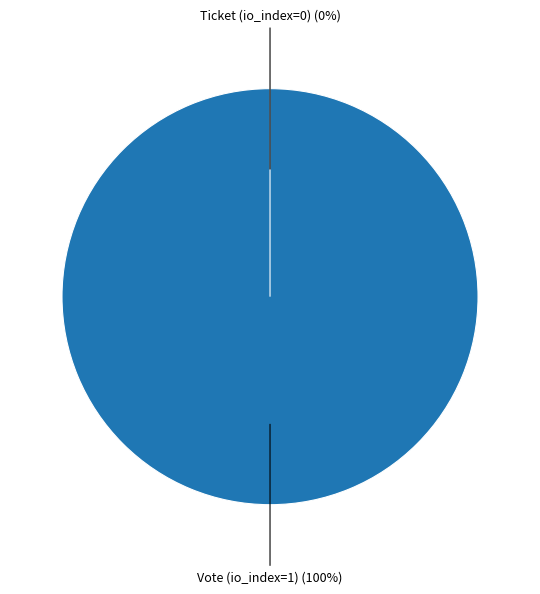

Is the sum of Ticket (io_index=0) and Vote (io_index=1) greater than half?

Yes